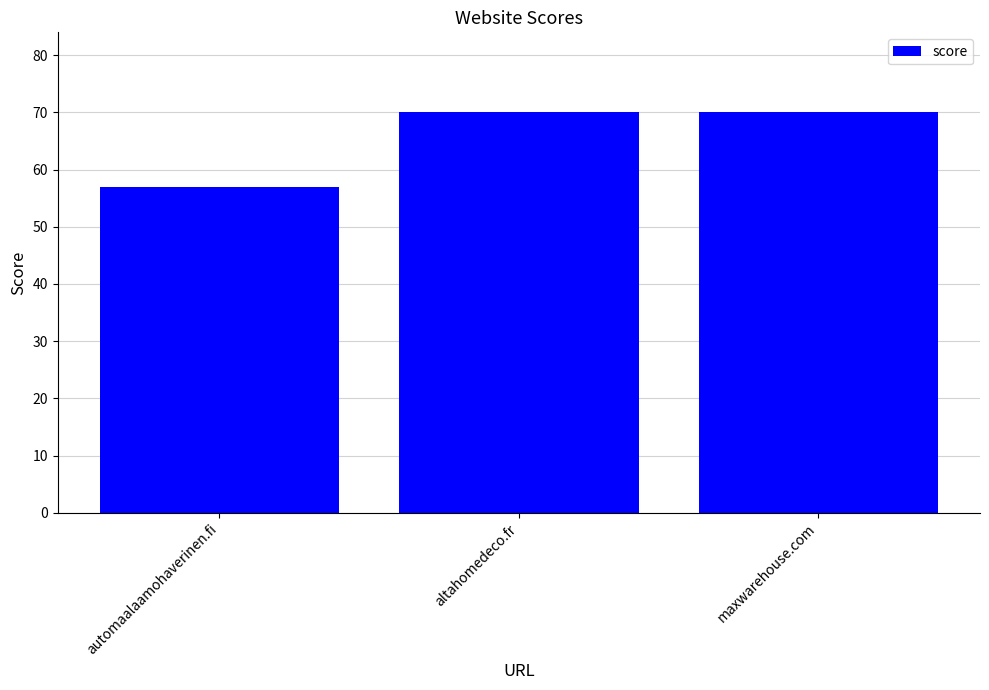

What is the label of the 2nd bar from the right?

altahomedeco.fr